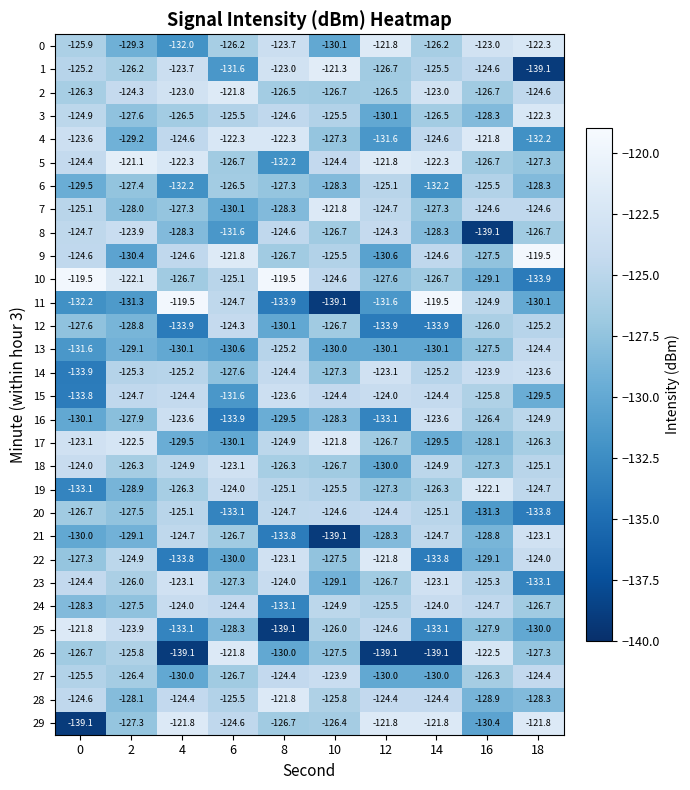

True or false: 28 has a value of -64.7 at 12.

False